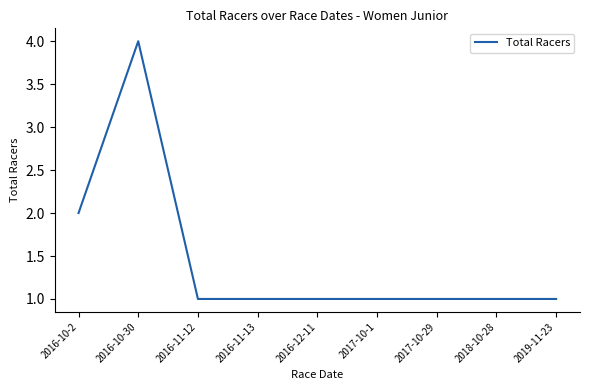

How many lines are shown in the chart?

1